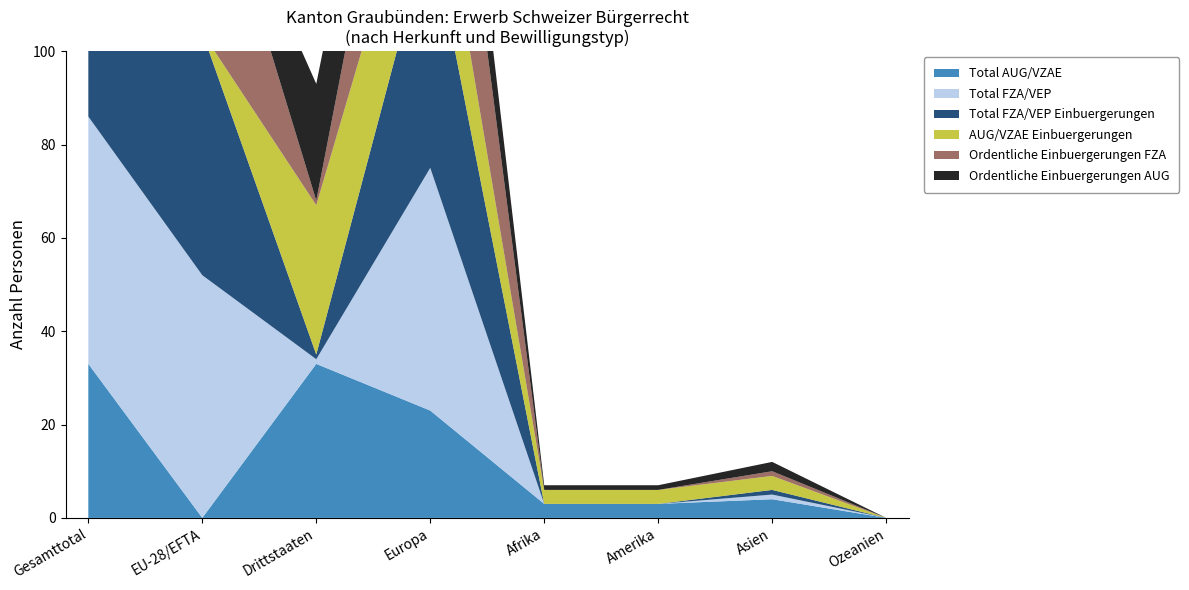

Reading left to right, extract all data points from this chart.

Total AUG/VZAE: Gesamttotal=33	EU-28/EFTA=0	Drittstaaten=33	Europa=23	Afrika=3	Amerika=3	Asien=4	Ozeanien=0
Total FZA/VEP: Gesamttotal=53	EU-28/EFTA=52	Drittstaaten=1	Europa=52	Afrika=0	Amerika=0	Asien=1	Ozeanien=0
Total FZA/VEP Einbuergerungen: Gesamttotal=53	EU-28/EFTA=52	Drittstaaten=1	Europa=52	Afrika=0	Amerika=0	Asien=1	Ozeanien=0
AUG/VZAE Einbuergerungen: Gesamttotal=32	EU-28/EFTA=0	Drittstaaten=32	Europa=23	Afrika=3	Amerika=3	Asien=3	Ozeanien=0
Ordentliche Einbuergerungen FZA: Gesamttotal=45	EU-28/EFTA=44	Drittstaaten=1	Europa=44	Afrika=0	Amerika=0	Asien=1	Ozeanien=0
Ordentliche Einbuergerungen AUG: Gesamttotal=25	EU-28/EFTA=0	Drittstaaten=25	Europa=21	Afrika=1	Amerika=1	Asien=2	Ozeanien=0